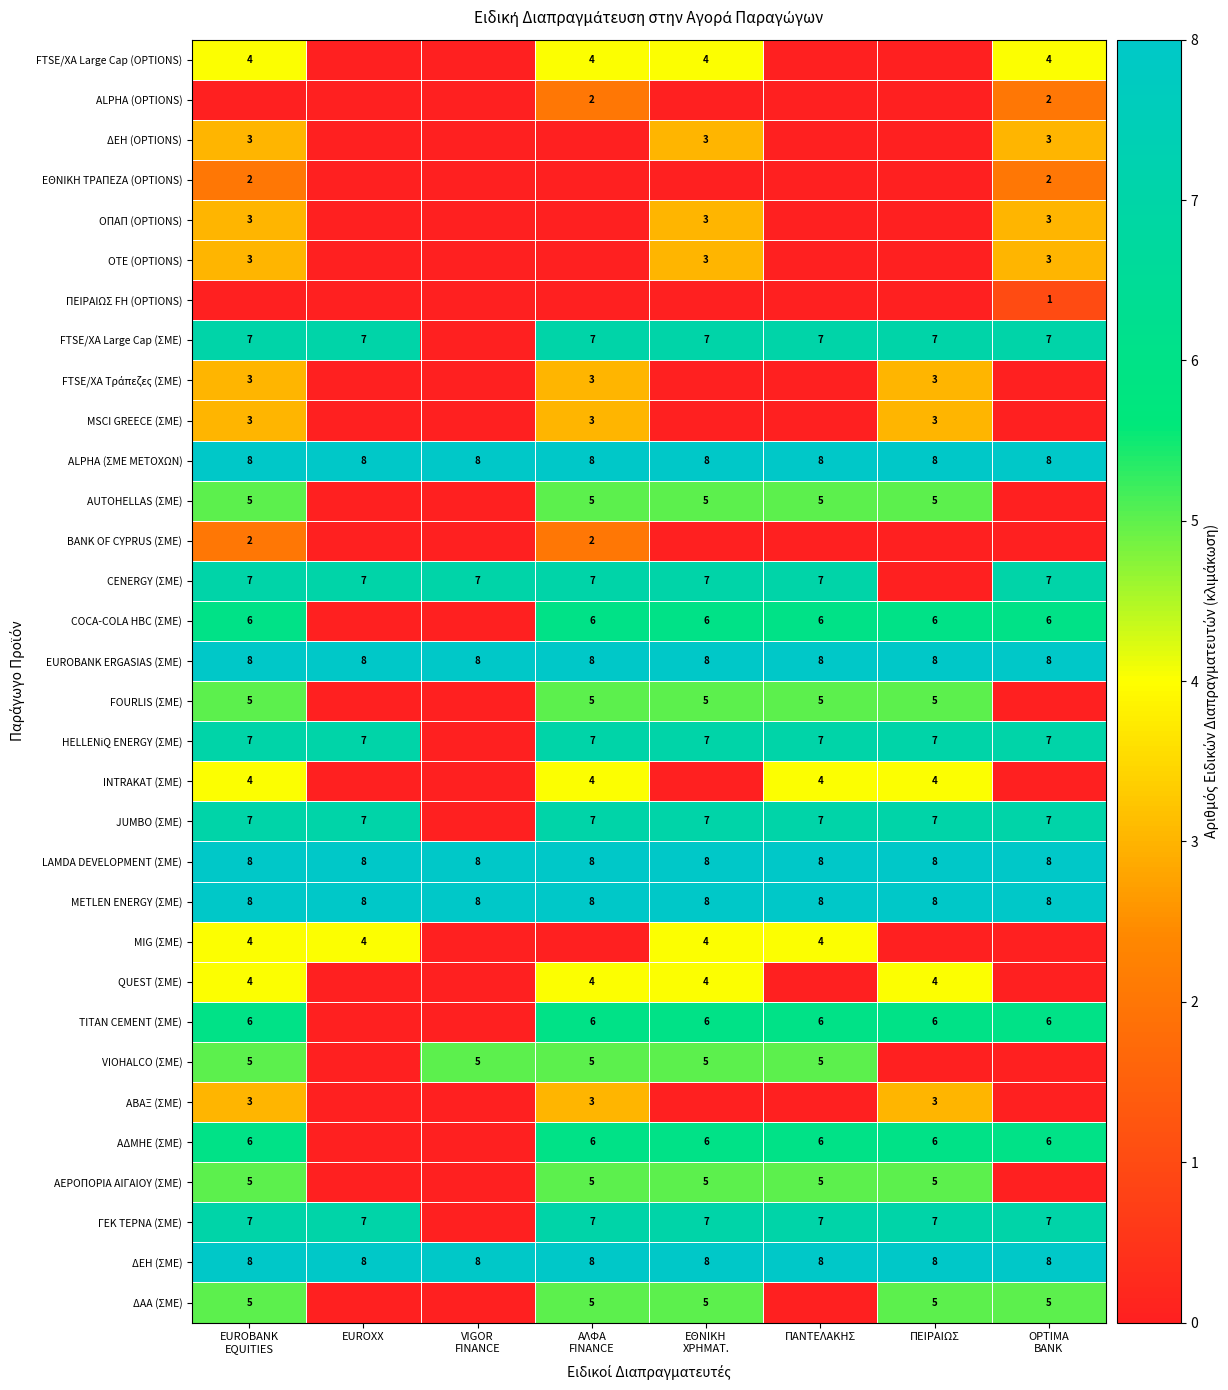

True or false: JUMBO (ΣΜΕ) has a value of 7 at ΠΑΝΤΕΛΑΚΗΣ.

True